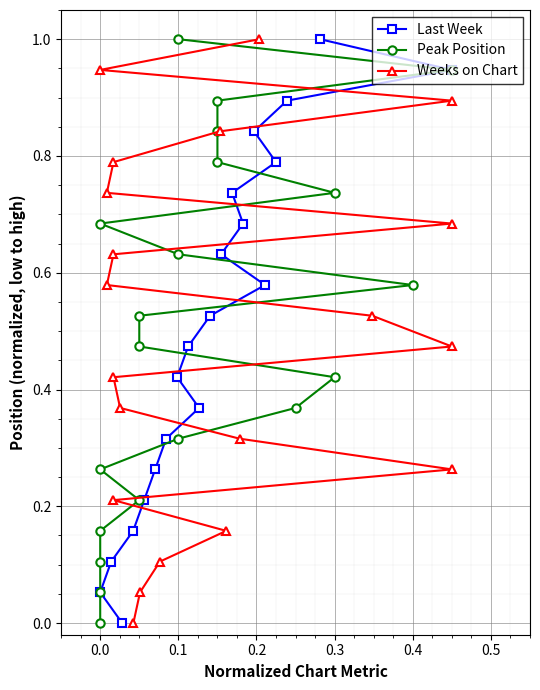

How many lines are shown in the chart?

3